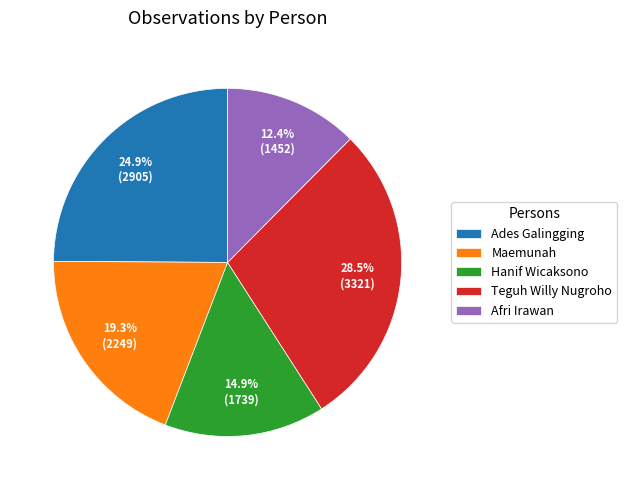

Is there a majority slice in this chart?

No